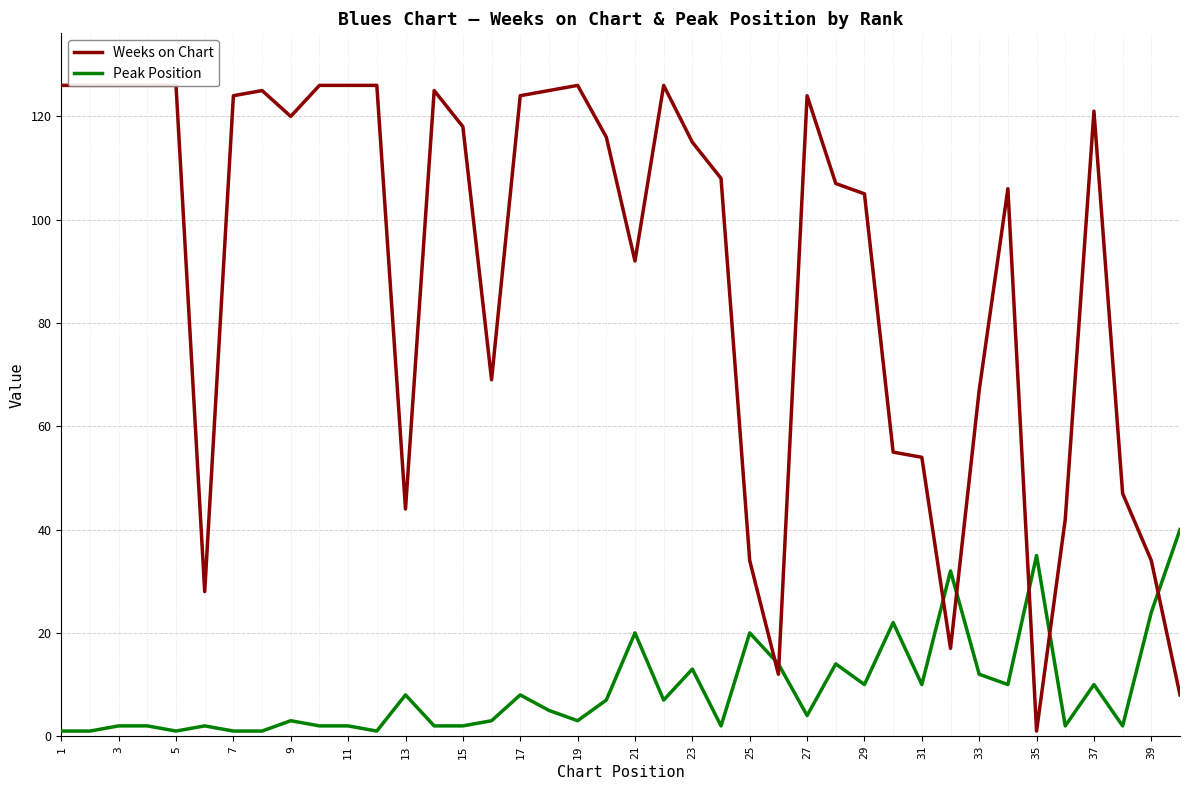

Rank the series at 27 from lowest to highest value.

Peak Position, Weeks on Chart